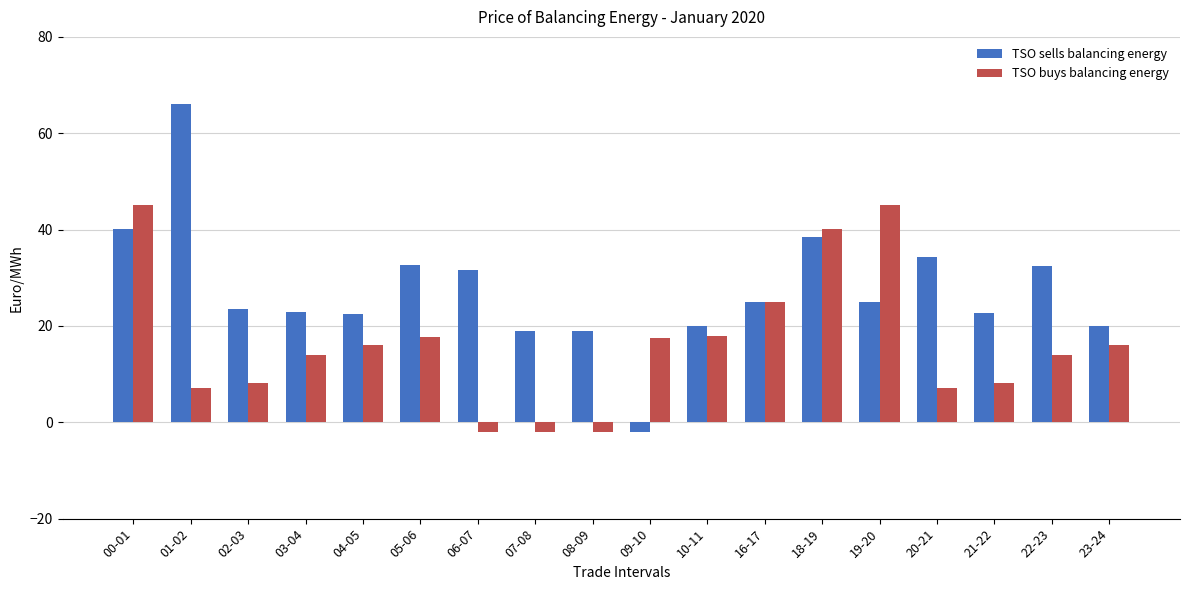

What is the sum of all TSO sells balancing energy values?

492.7